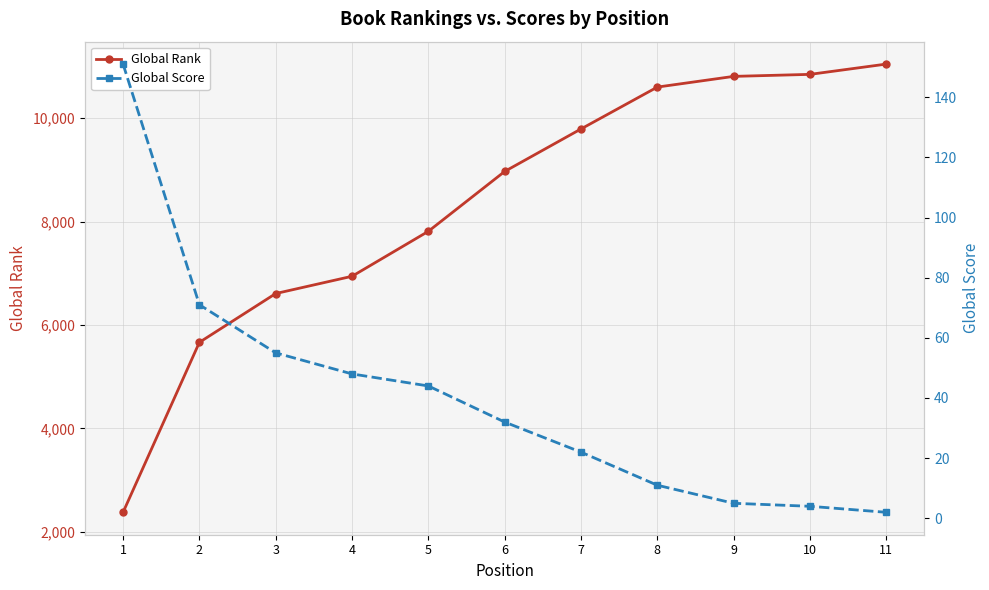

Count the number of data series in this chart.

2